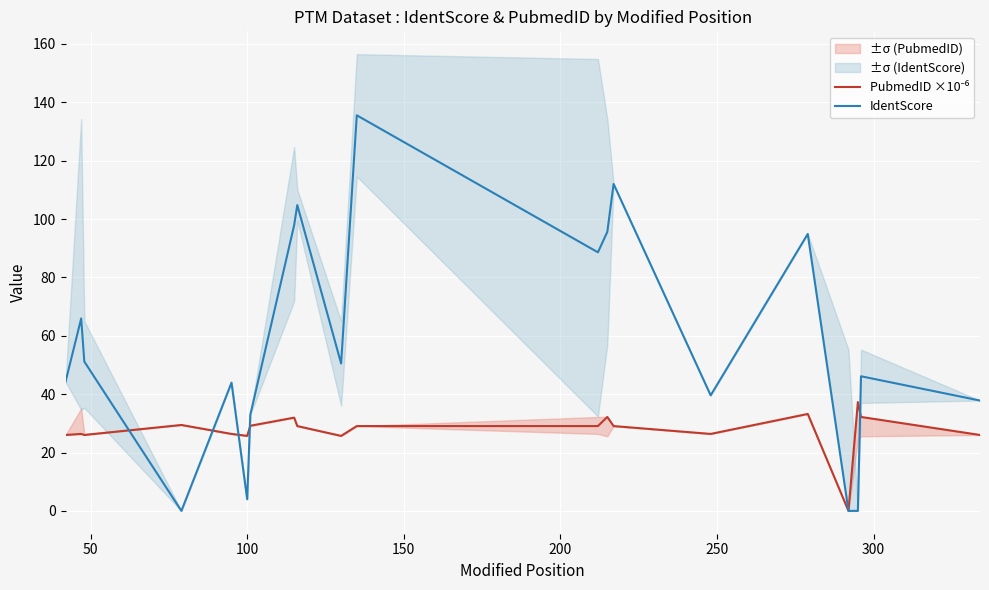

What is the maximum value for IdentScore?

135.6